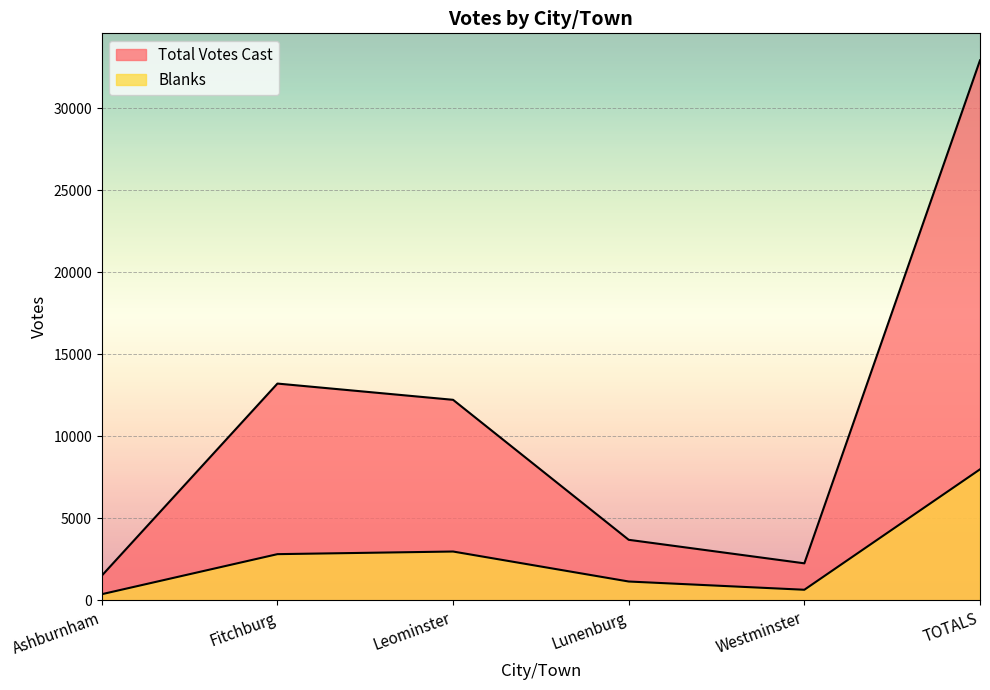

What is the difference between the maximum and second lowest values in the Total Votes Cast series?

30645